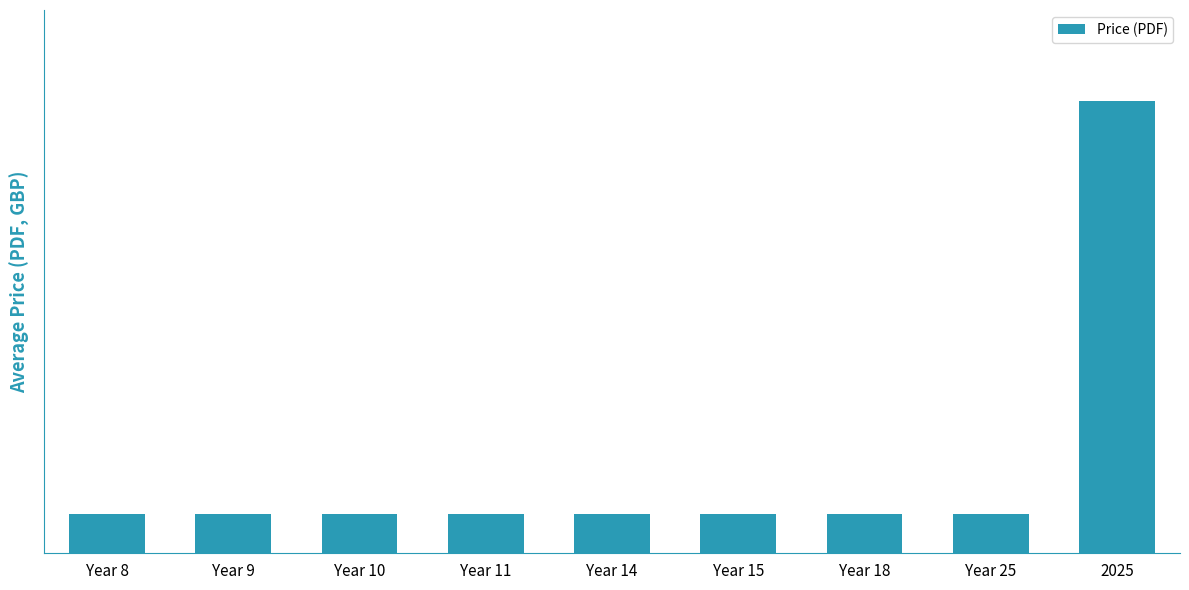

Does the chart contain any negative values?

No